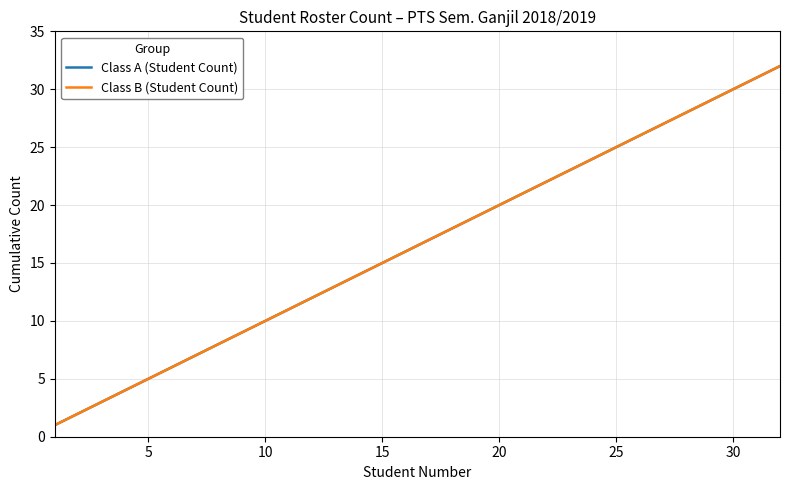

Does the chart display data point markers on the line(s)?

No